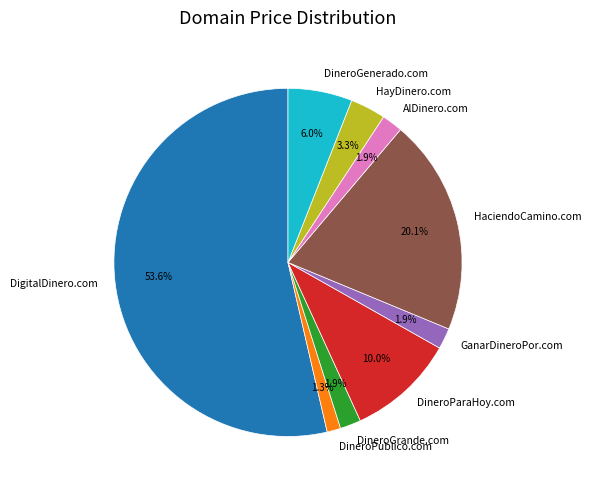

Approximately how many times larger is the value at HaciendoCamino.com compared to DigitalDinero.com?

0.4